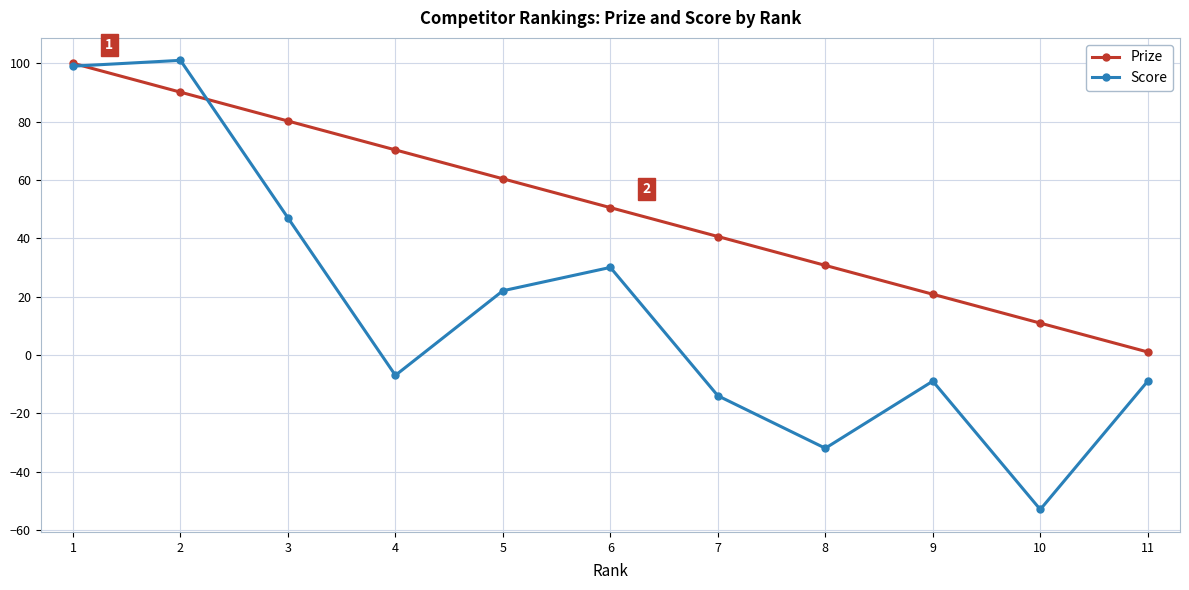

What is the difference between the maximum and minimum values in the Score series?

154.0